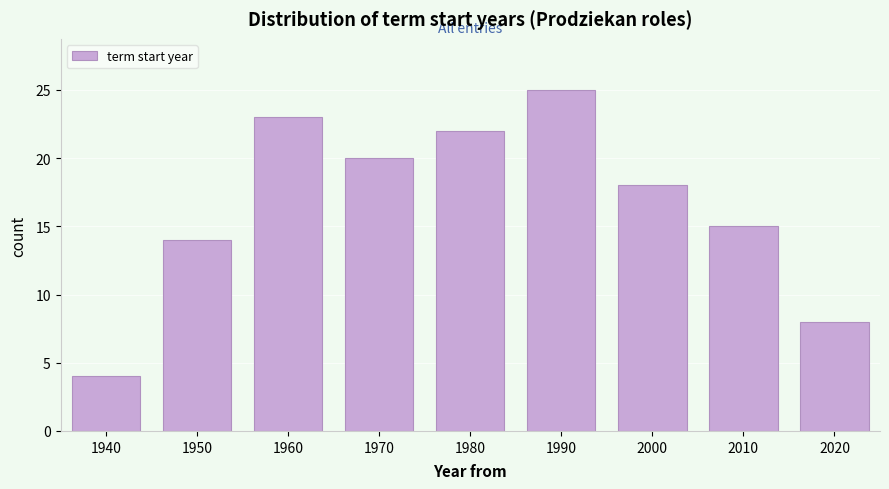

Reading right to left, extract all data points from this chart.

8	15	18	25	22	20	23	14	4